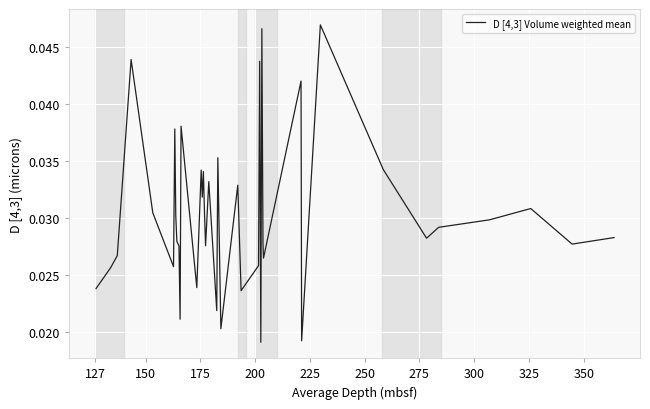

How many lines are shown in the chart?

1